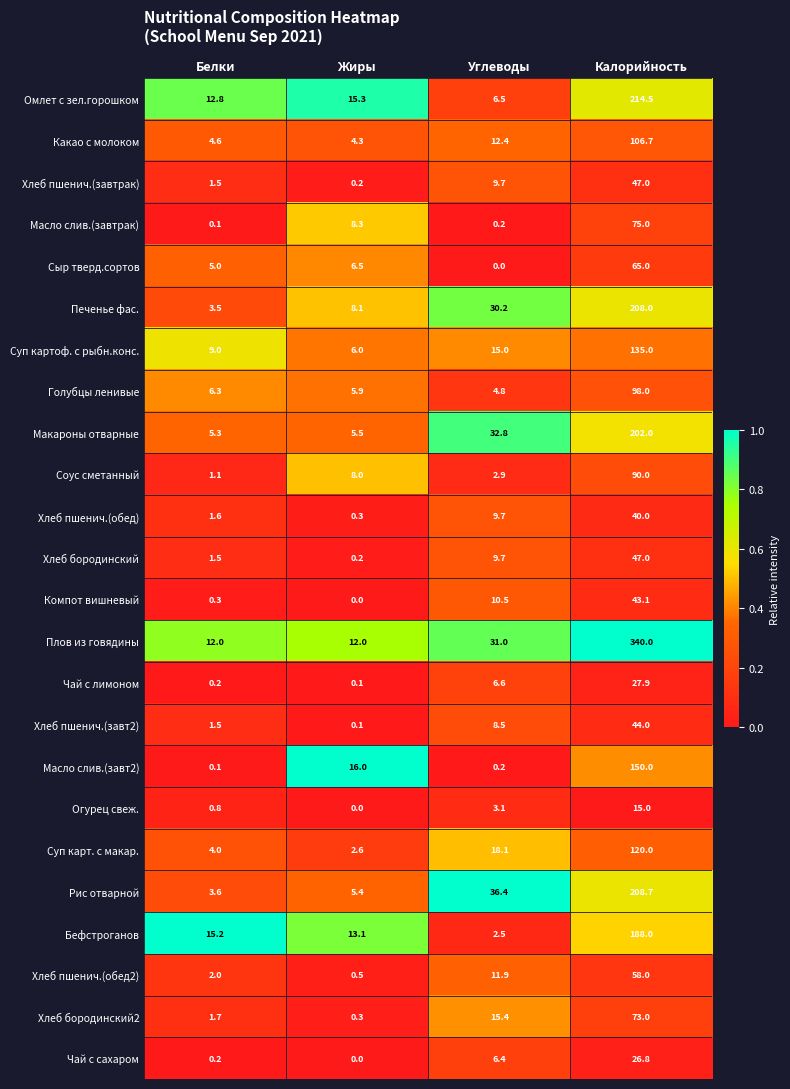

List the labels in order of Чай с лимоном value, smallest first.

Жиры, Белки, Углеводы, Калорийность